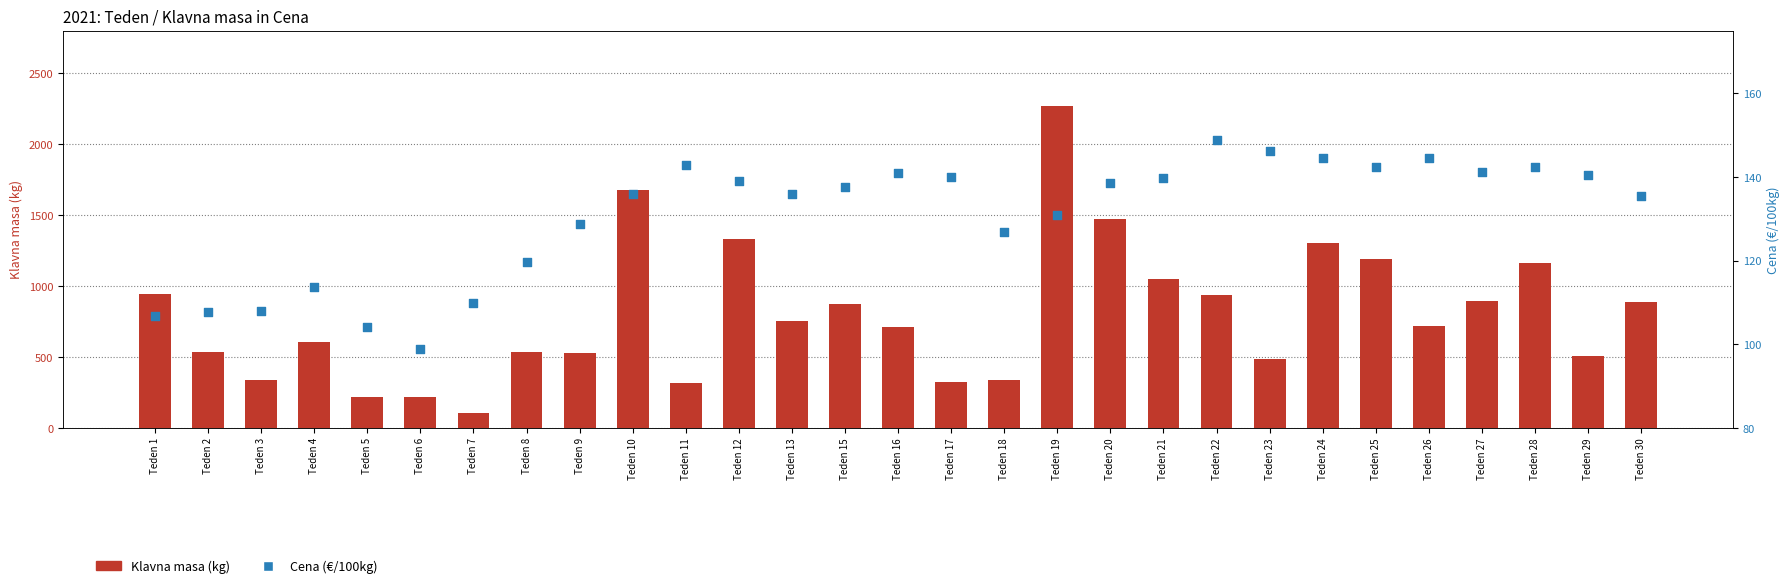

Which series contains the lowest Y value?

Cena (€/100kg)